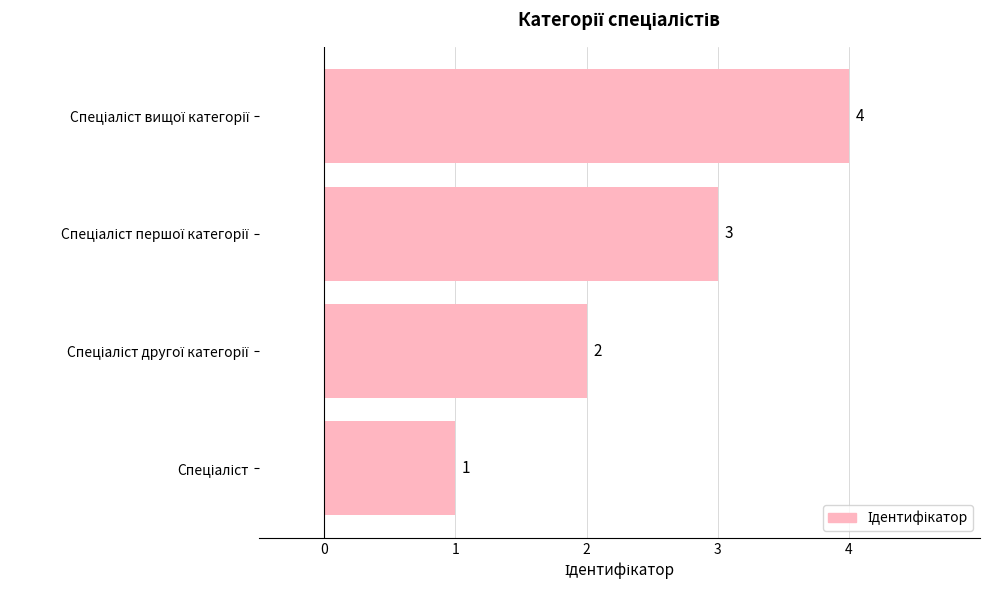

What is the difference between the maximum and minimum values?

3